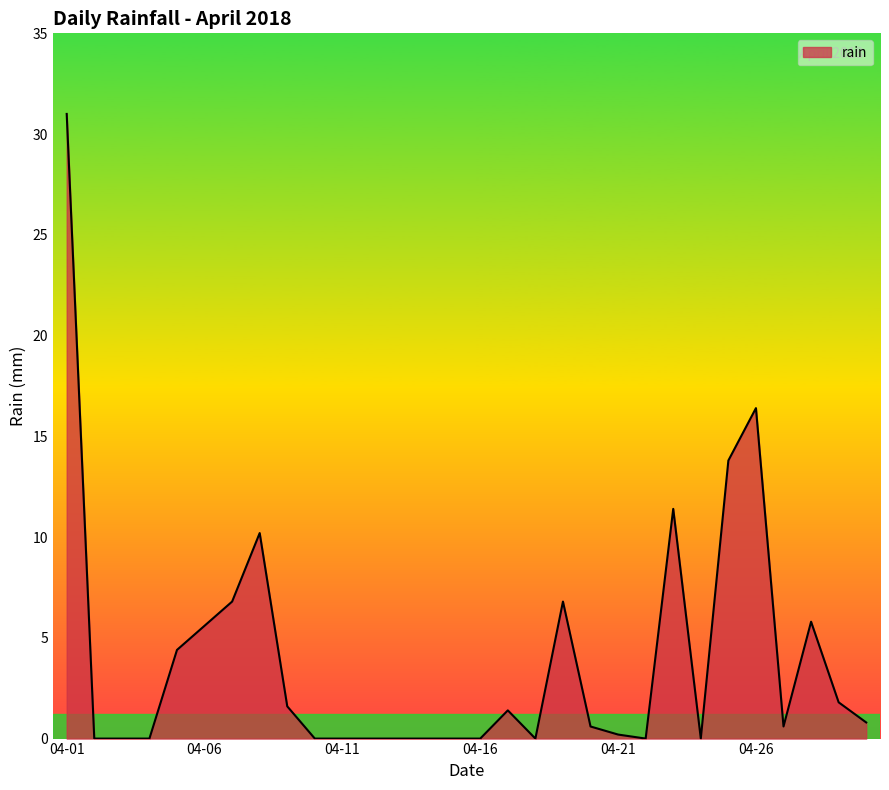

What is the greatest value displayed?

31.0